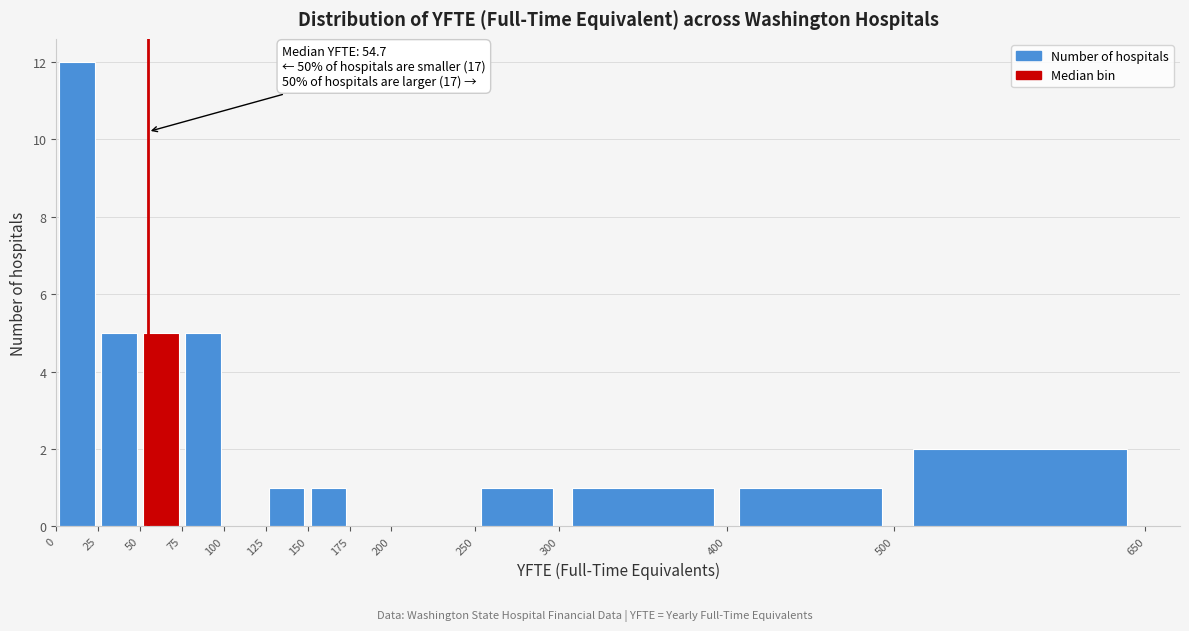

Which range on the x-axis has the tallest bar?

0 to 25